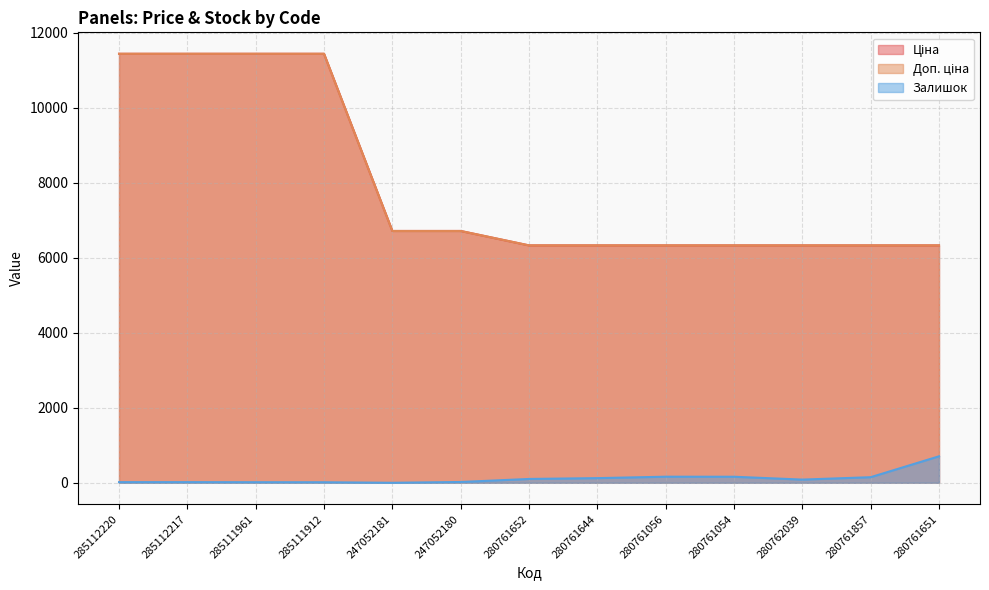

At which label is Ціна closest to 8882?

247052181